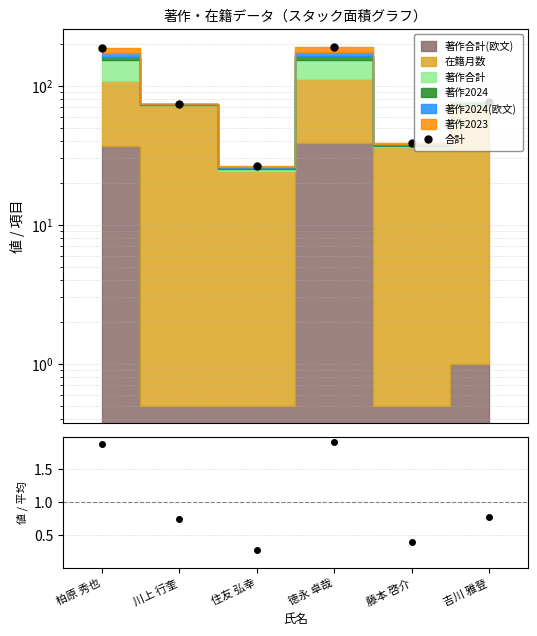

What position from the left is 藤本 啓介?

5